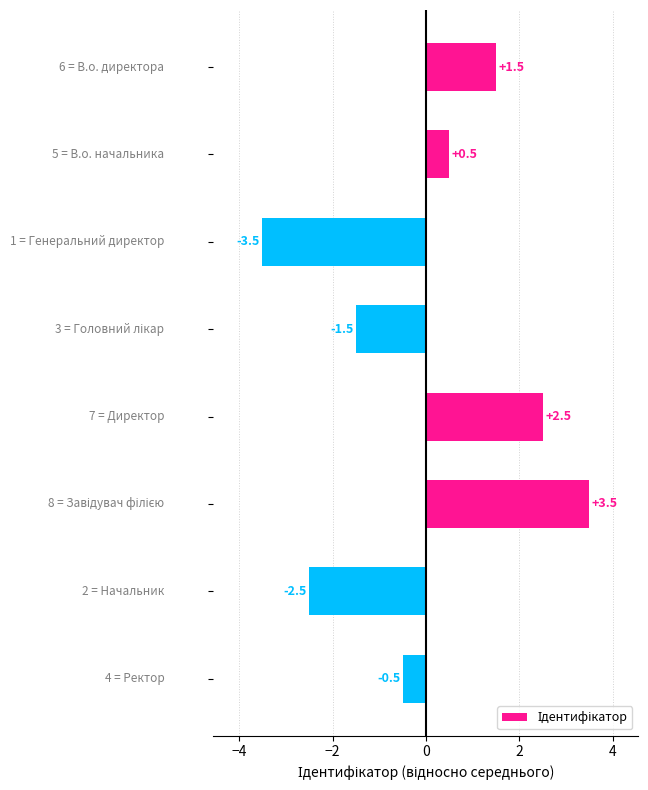

What is the difference between the maximum and second lowest values?

6.0